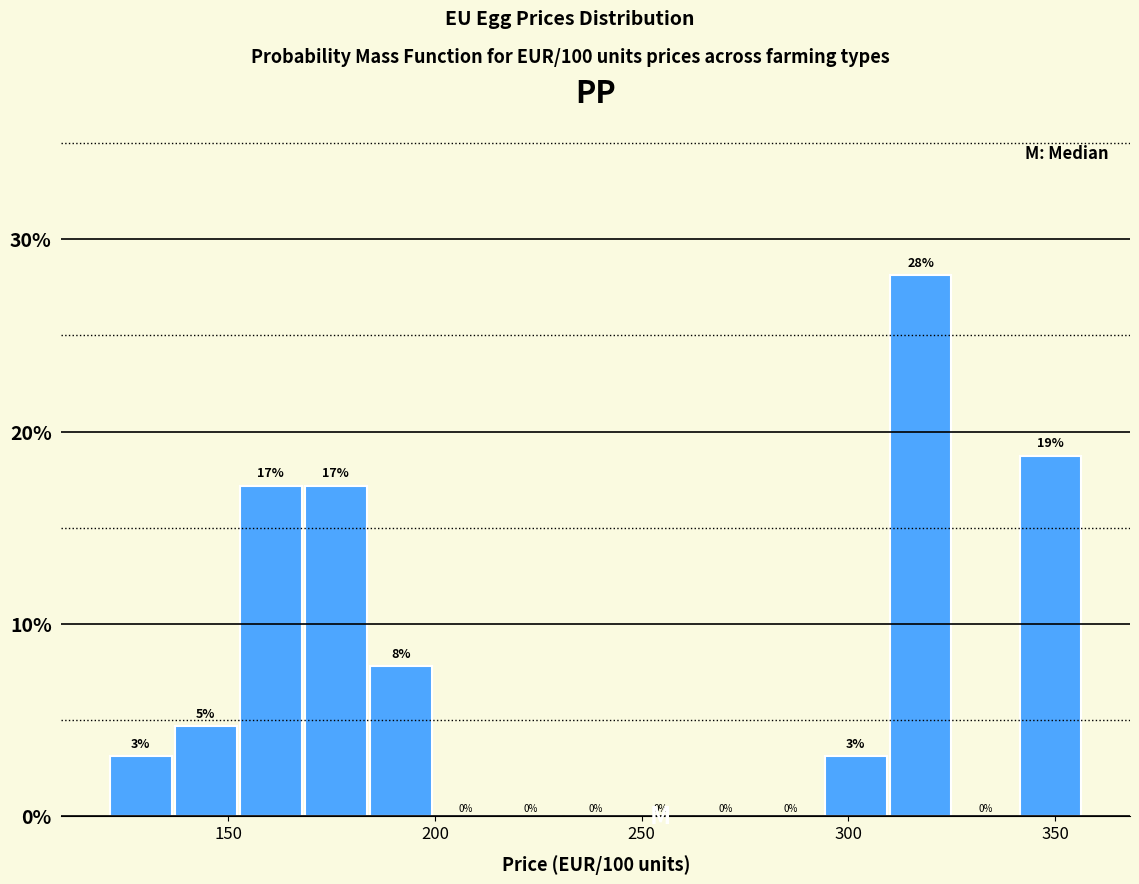

Read against the x-axis, roughly where is the centre of the tallest bar?

315